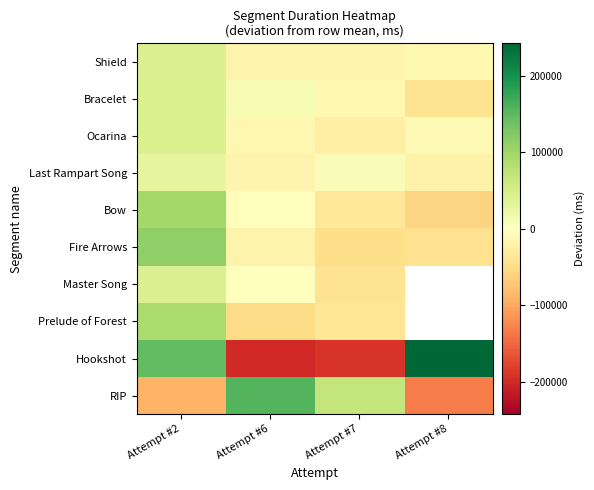

Is it true that Bow equals -60321.5 at Attempt #8?

True